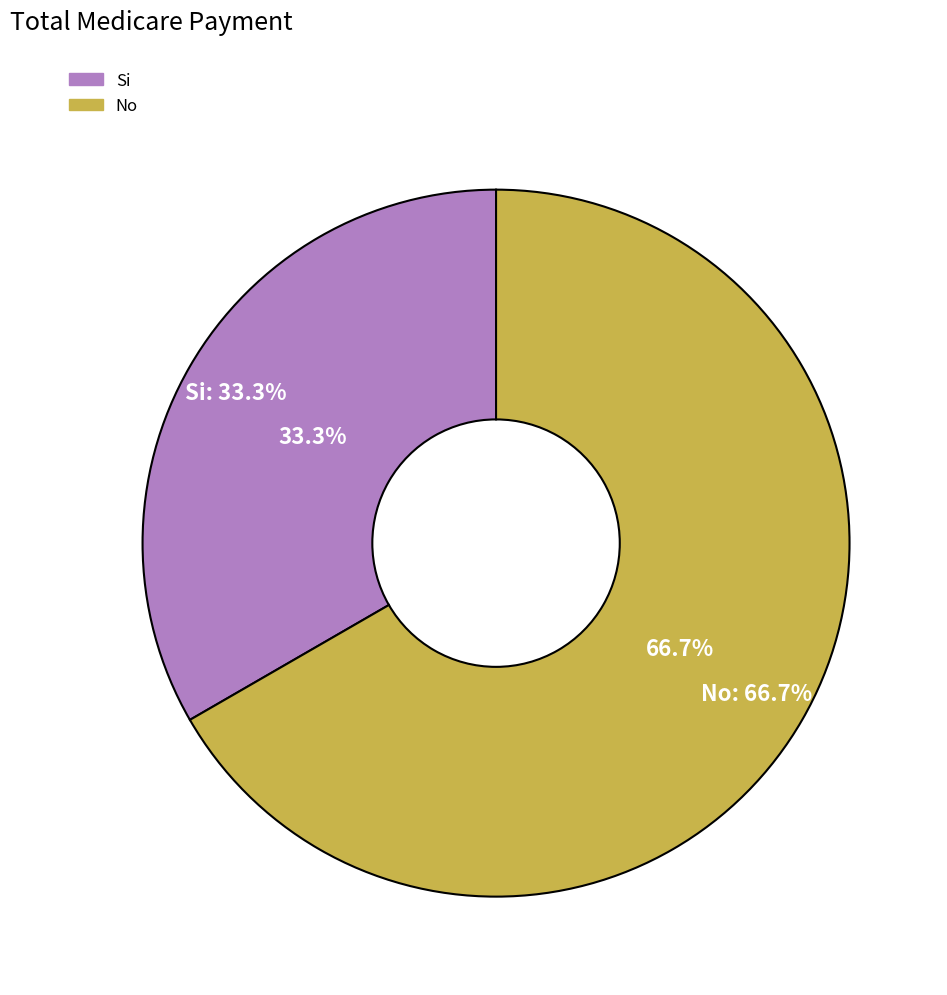

Which category accounts for the majority?

No